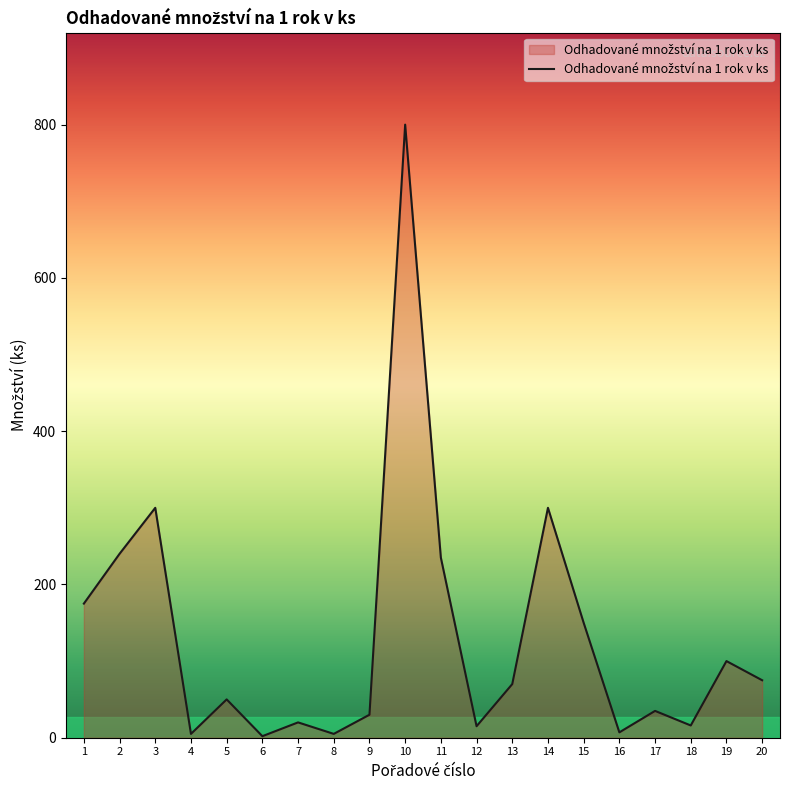

How many lines are shown in the chart?

1